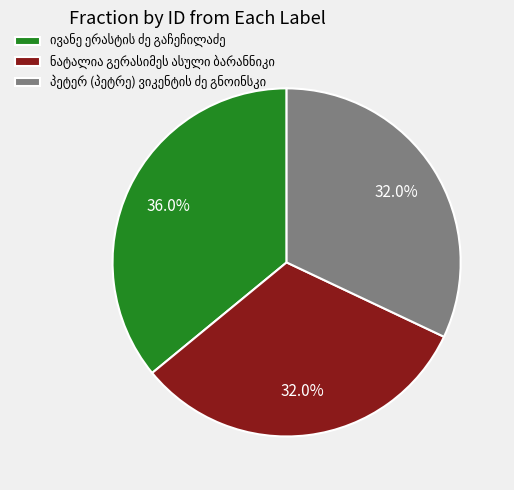

Is there any slice that represents more than half of the pie?

No